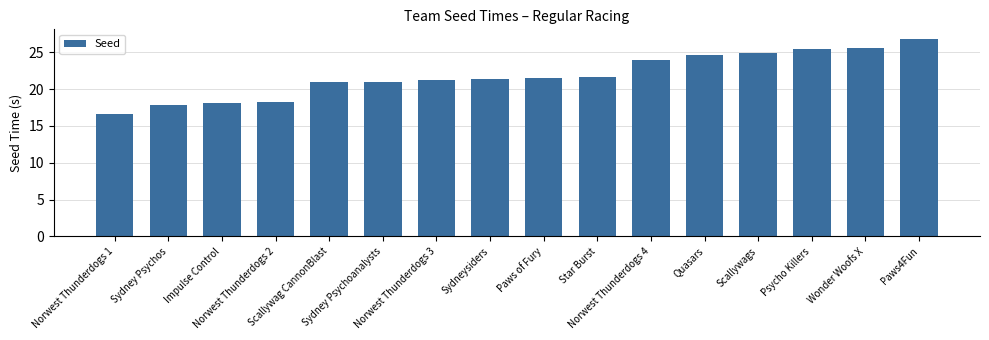

What is the greatest value displayed?

26.8